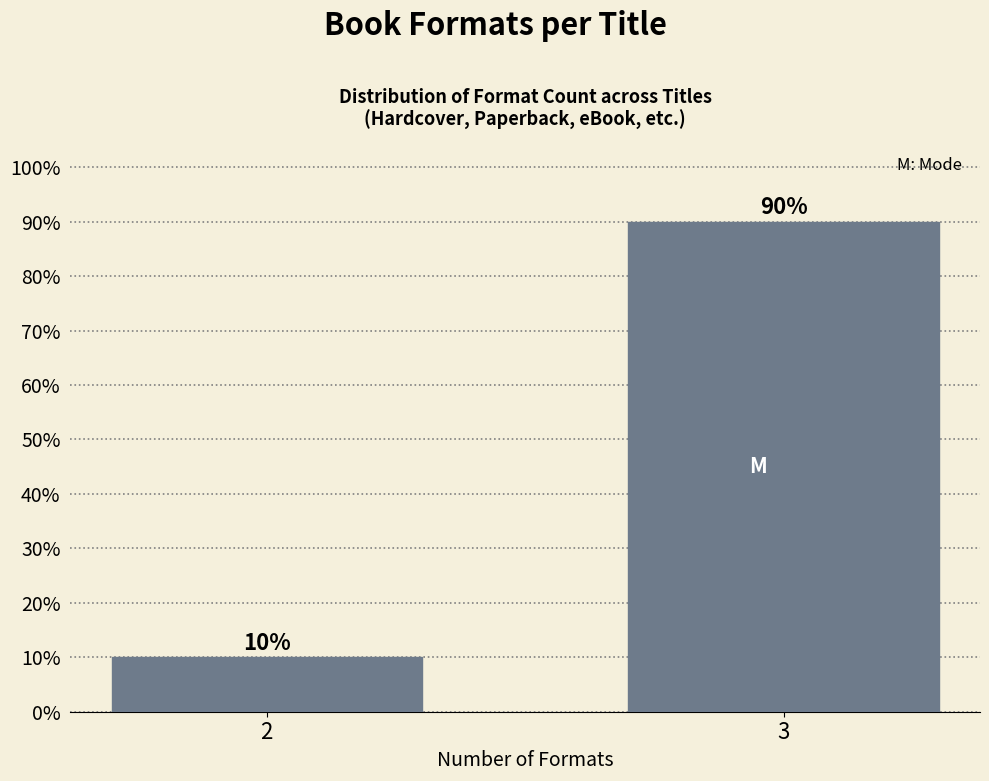

Reading right to left, list all the values displayed in this chart.

3=90	2=10